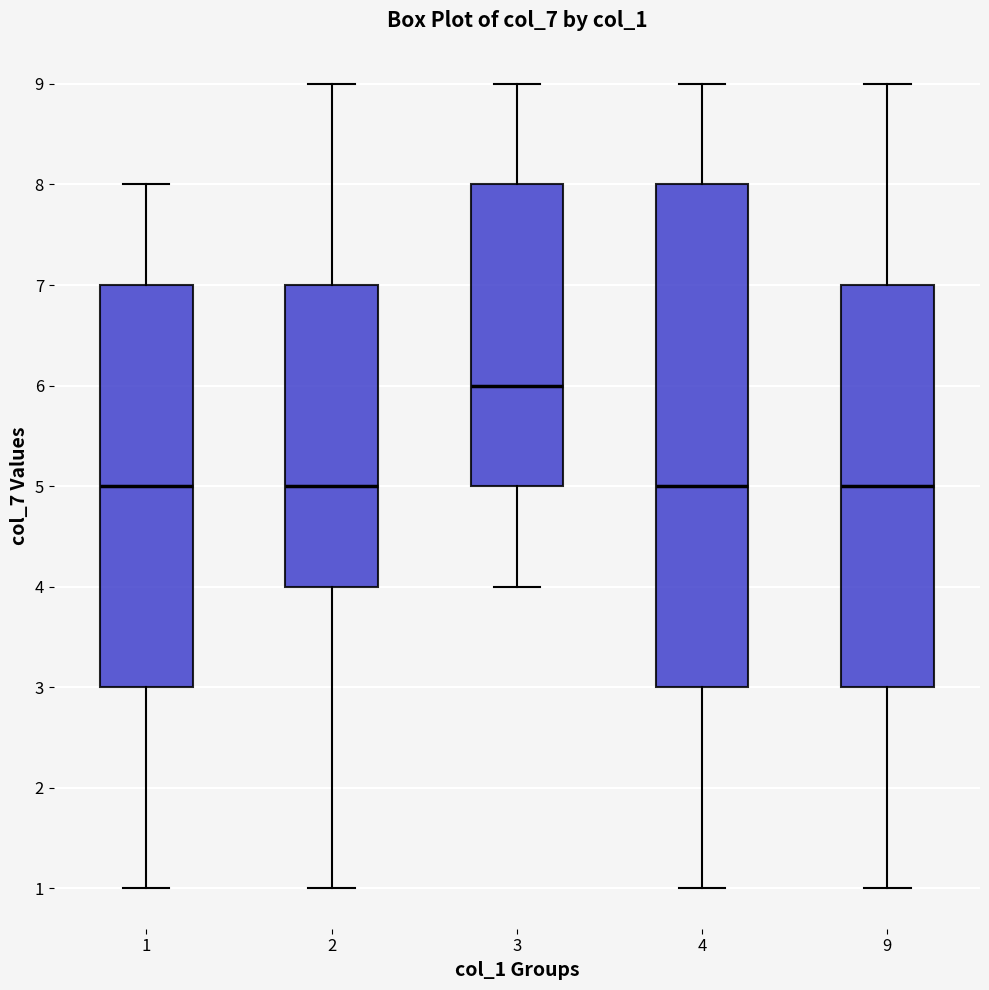

Reading left to right, transcribe this box plot: for each box, give where its median line is, the range the box spans, and where its two whiskers end, as read against the y-axis. The values are not printed on the chart, so give them approximately, as read against the axis.

1: median 5, box 3 to 7, whiskers 1 to 8
2: median 5, box 4 to 7, whiskers 1 to 9
3: median 6, box 5 to 8, whiskers 4 to 9
4: median 5, box 3 to 8, whiskers 1 to 9
9: median 5, box 3 to 7, whiskers 1 to 9